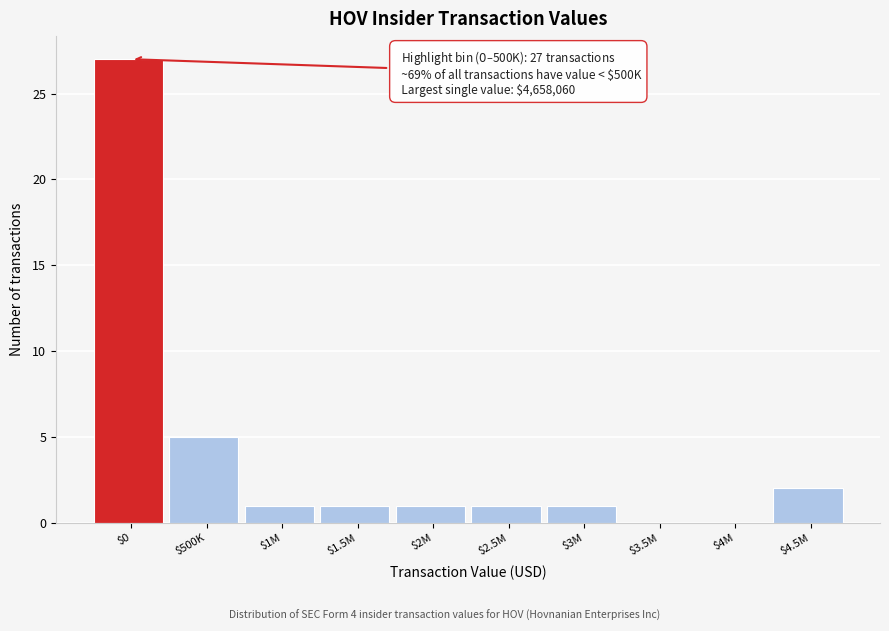

True or false: the data shows 0 at $1M.

False